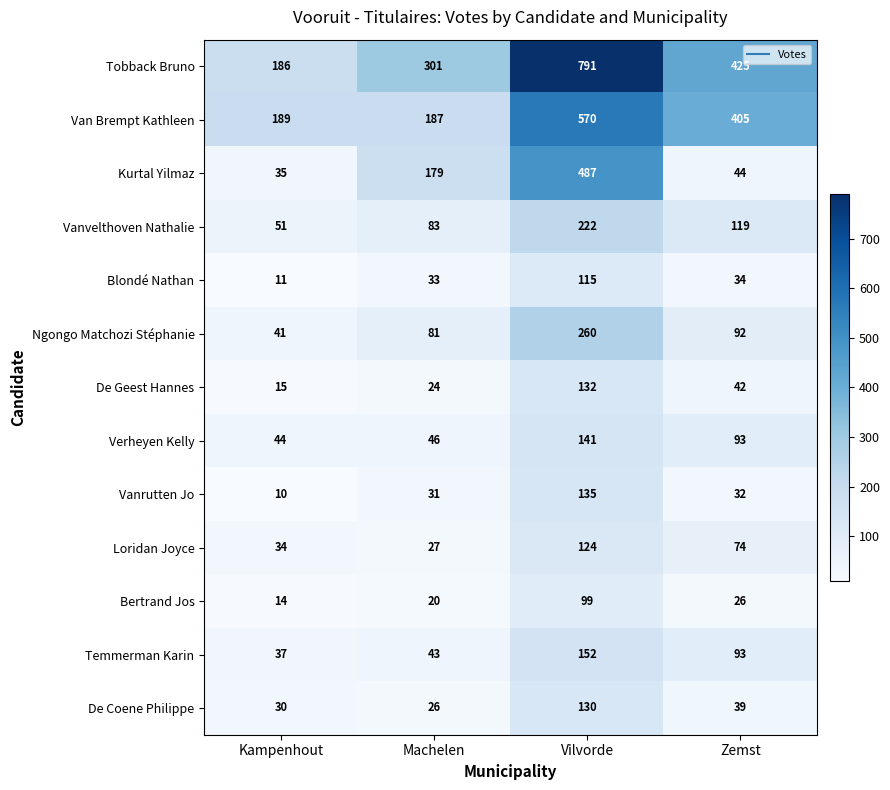

Between Machelen and Zemst, which series saw the biggest shift?

Van Brempt Kathleen